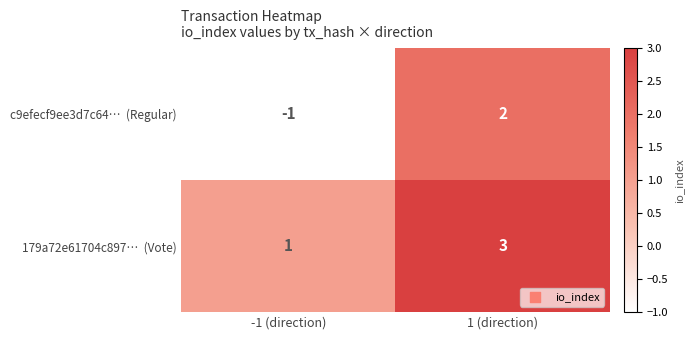

At which category is the sum across all series the highest?

1 (direction)